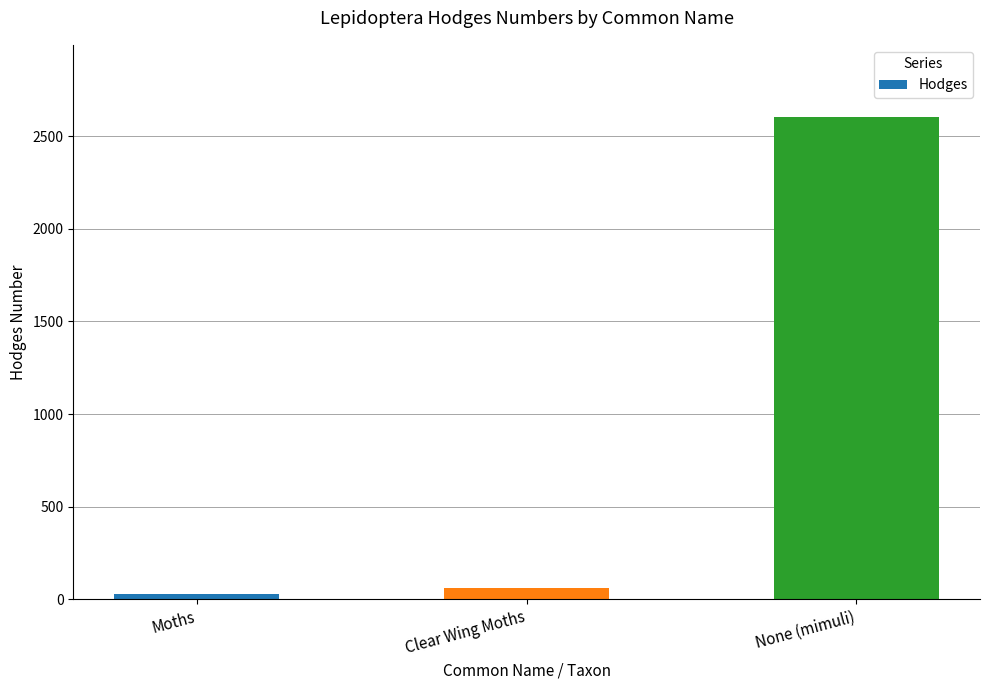

The chart shows a value of 2602.0 at None (mimuli). True or false?

True